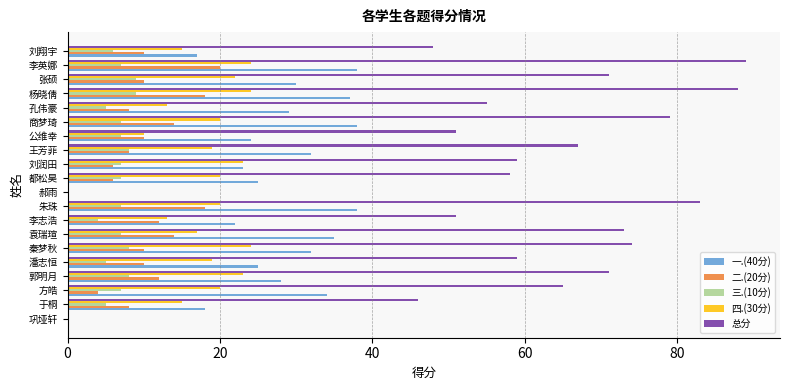

Between 郭明月 and 李英娜, which series saw the biggest shift?

总分